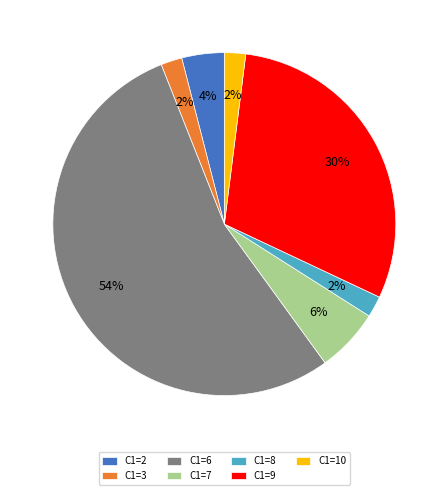

What is the largest slice in the pie chart?

C1=6